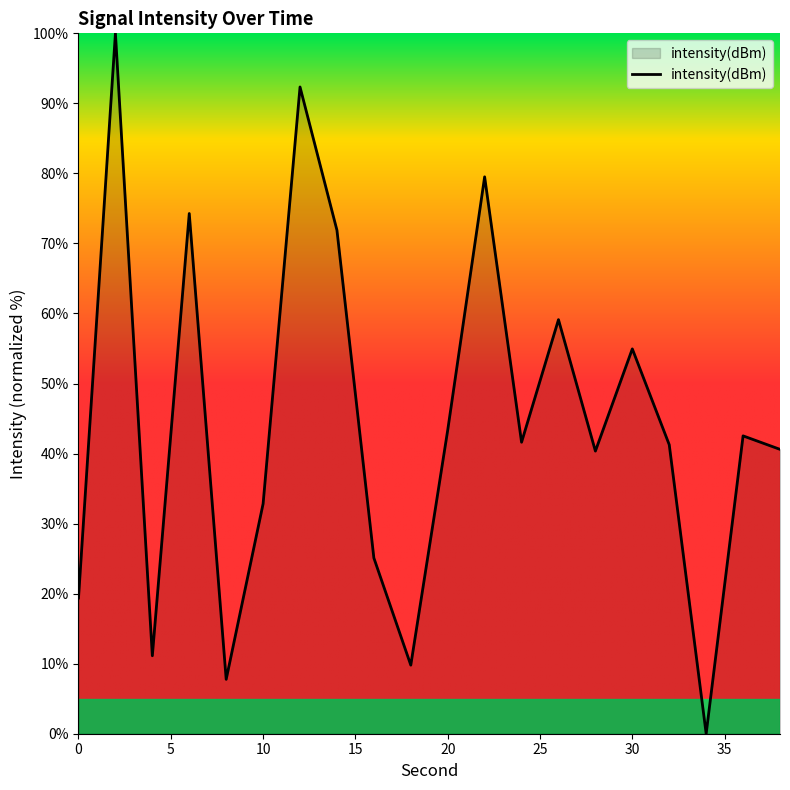

What is the difference between the maximum and minimum values?

100.0